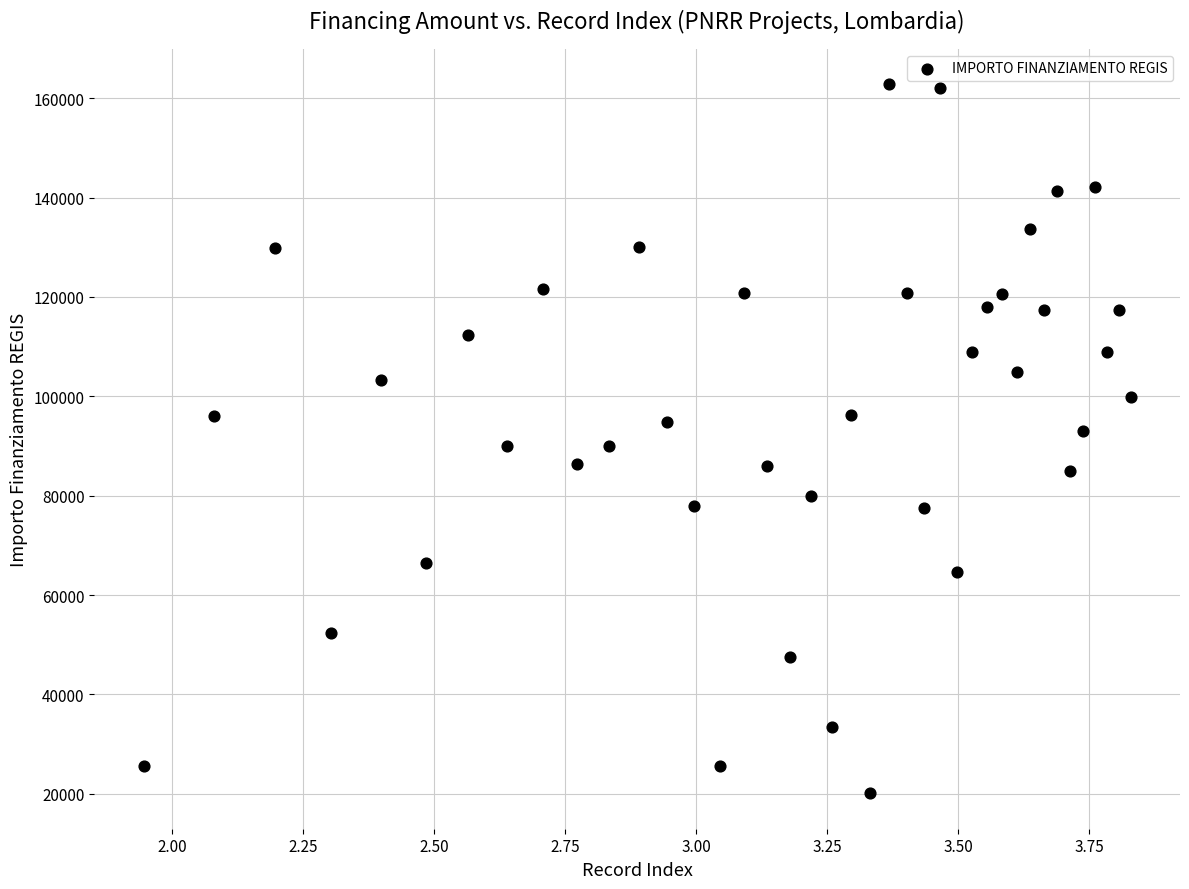

What is the range of Y values (max minus min)?

142668